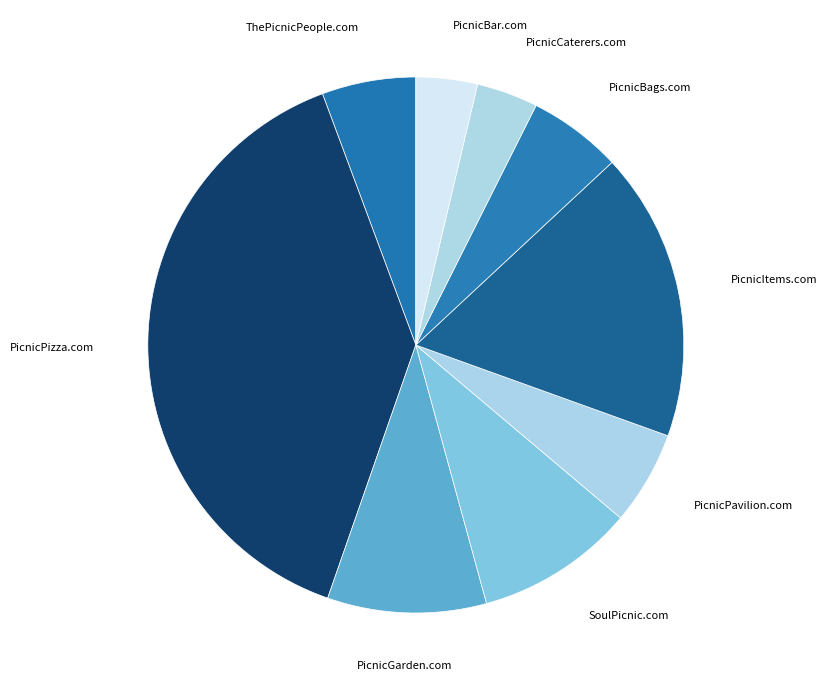

How many segments does this pie chart have?

9